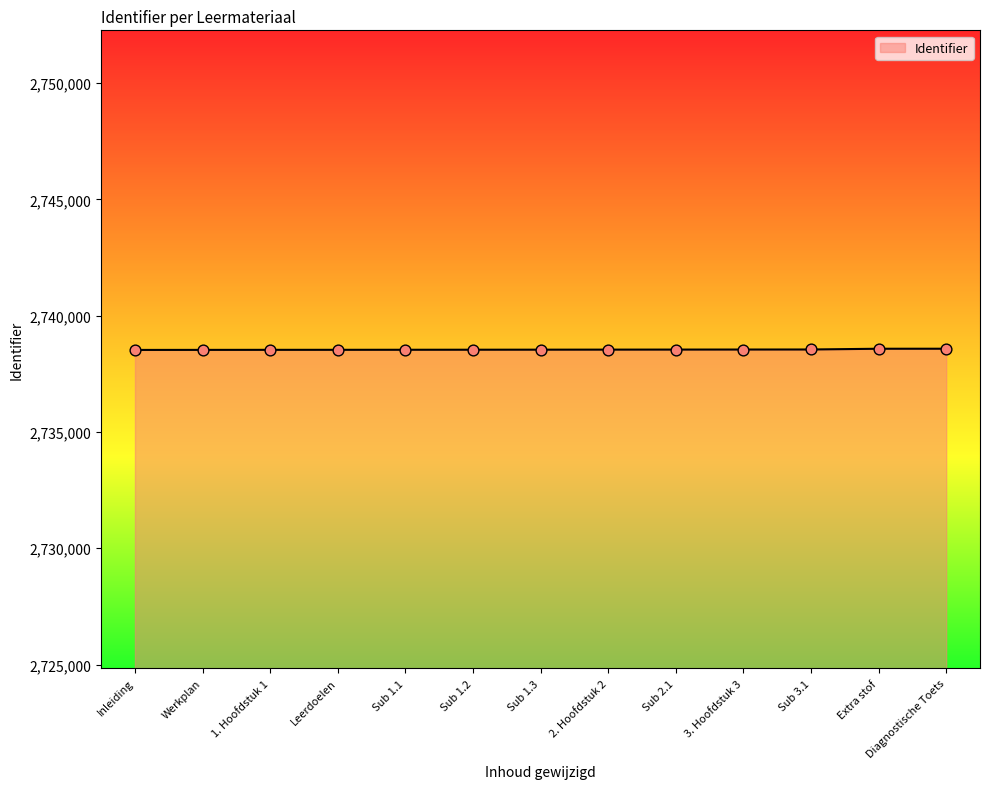

What is the ratio of the value at Sub 1.1 to the value at 1. Hoofdstuk 1?

1.0